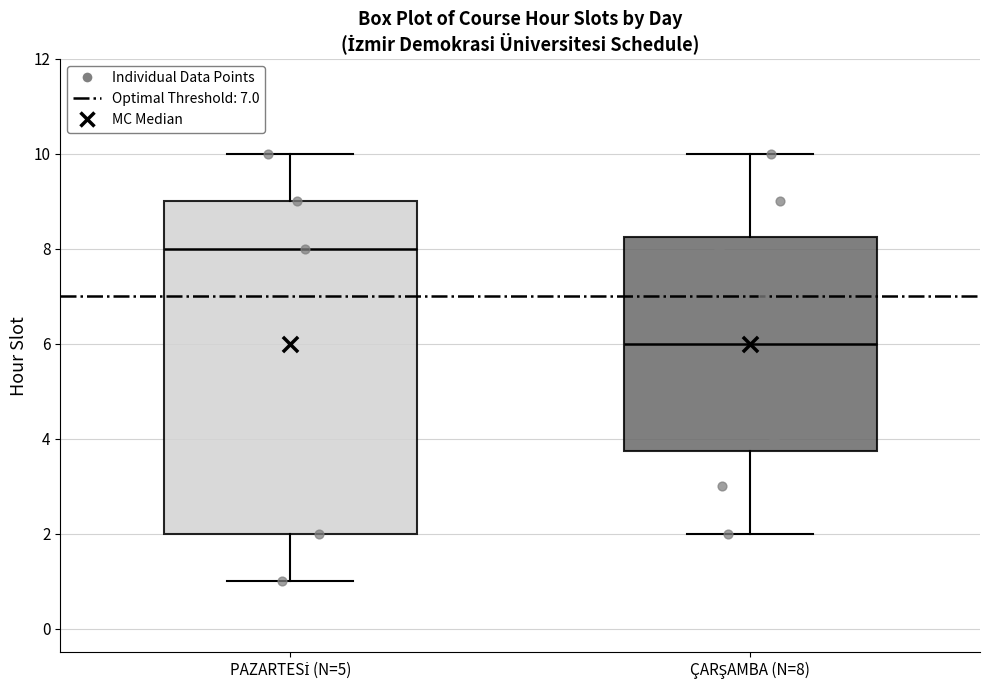

Where is the lower edge of the box for PAZARTESİ (N=5) on the y-axis? The values are not printed on the chart, so give them approximately, as read against the axis.

2.0